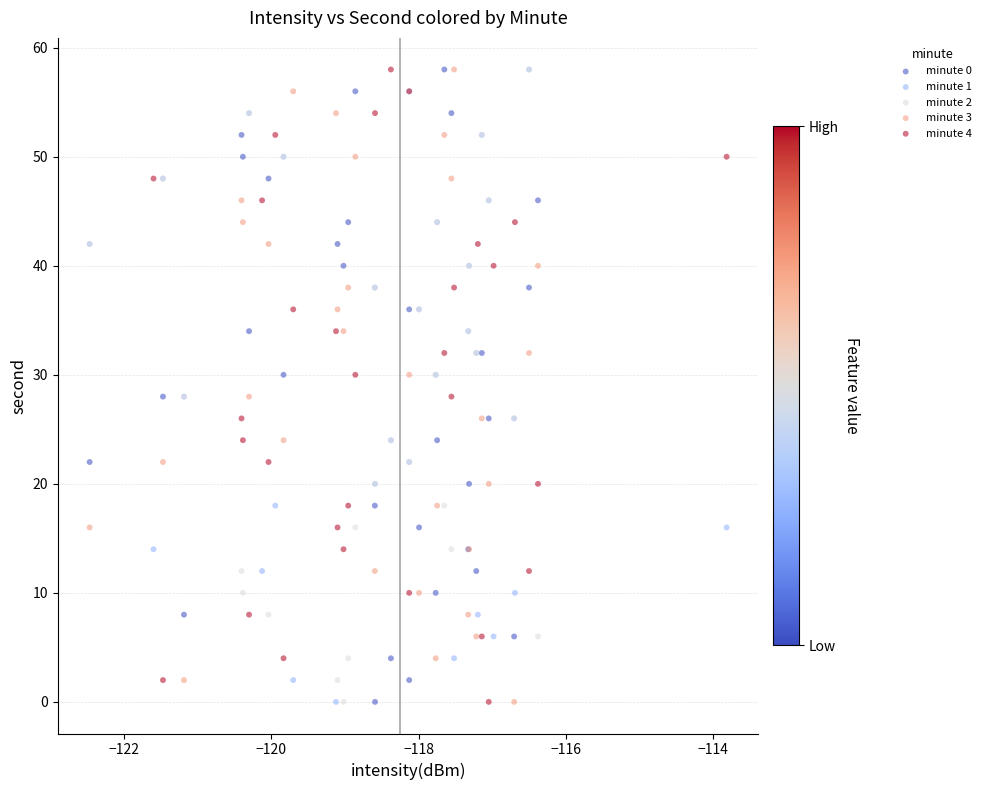

What are all the series names shown in the legend?

minute 0, minute 1, minute 2, minute 3, minute 4